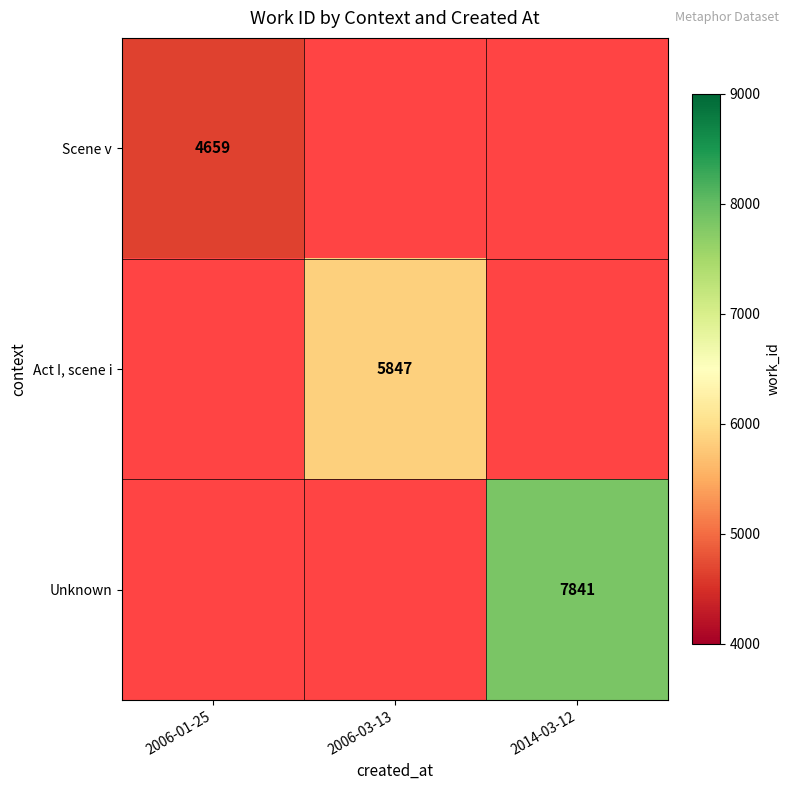

Is it true that Unknown equals 13309 at 2014-03-12?

False